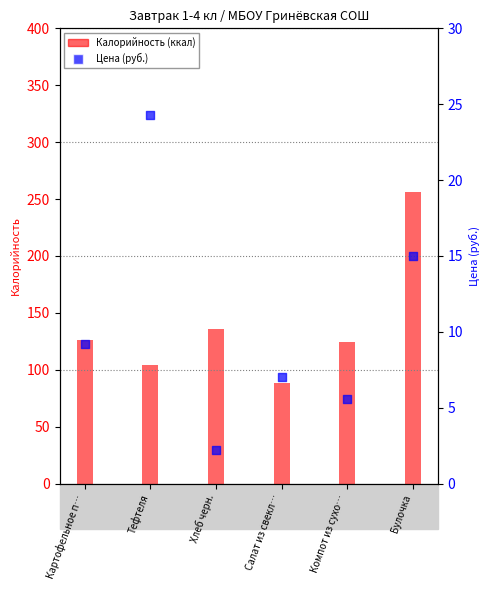

What are all the series names shown in the legend?

Калорийность, Цена